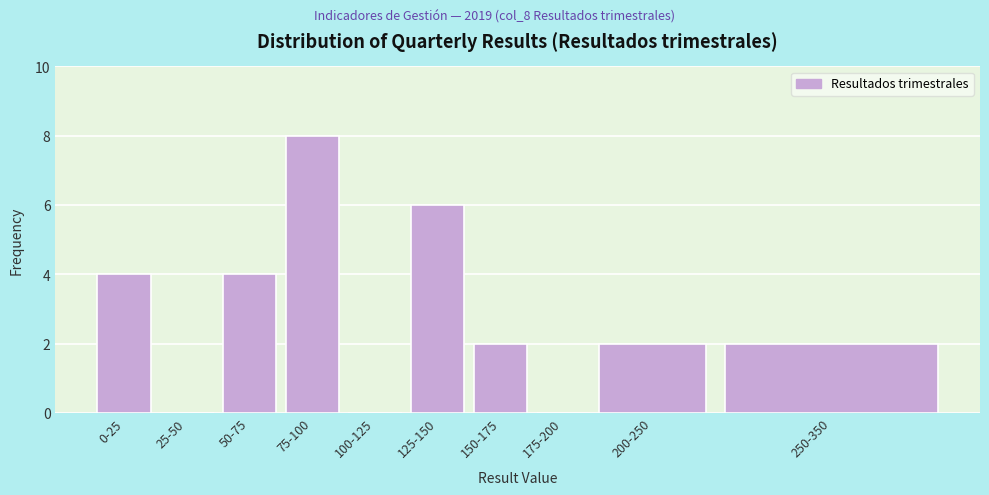

Reading left to right, list all the values displayed in this chart.

0-25=4	25-50=0	50-75=4	75-100=8	100-125=0	125-150=6	150-175=2	175-200=0	200-250=2	250-350=2